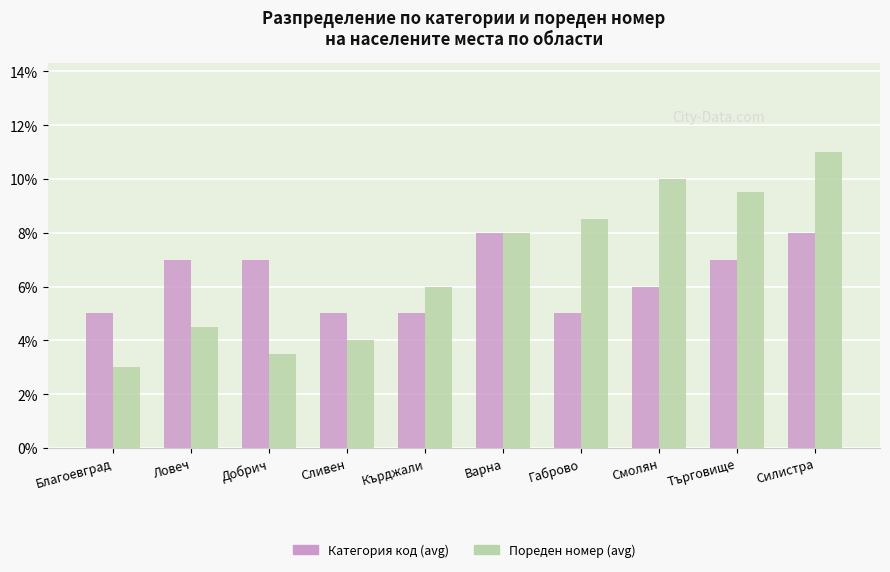

What is the value of the Пореден номер (avg) bar at the 3rd from the left?

3.5